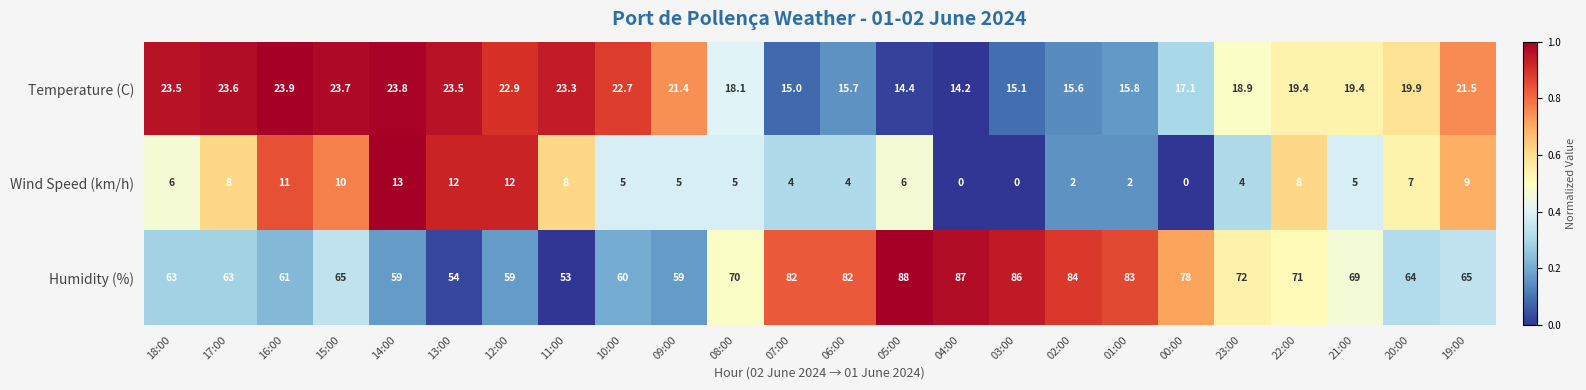

What is the minimum value for Humidity (%)?

53.0